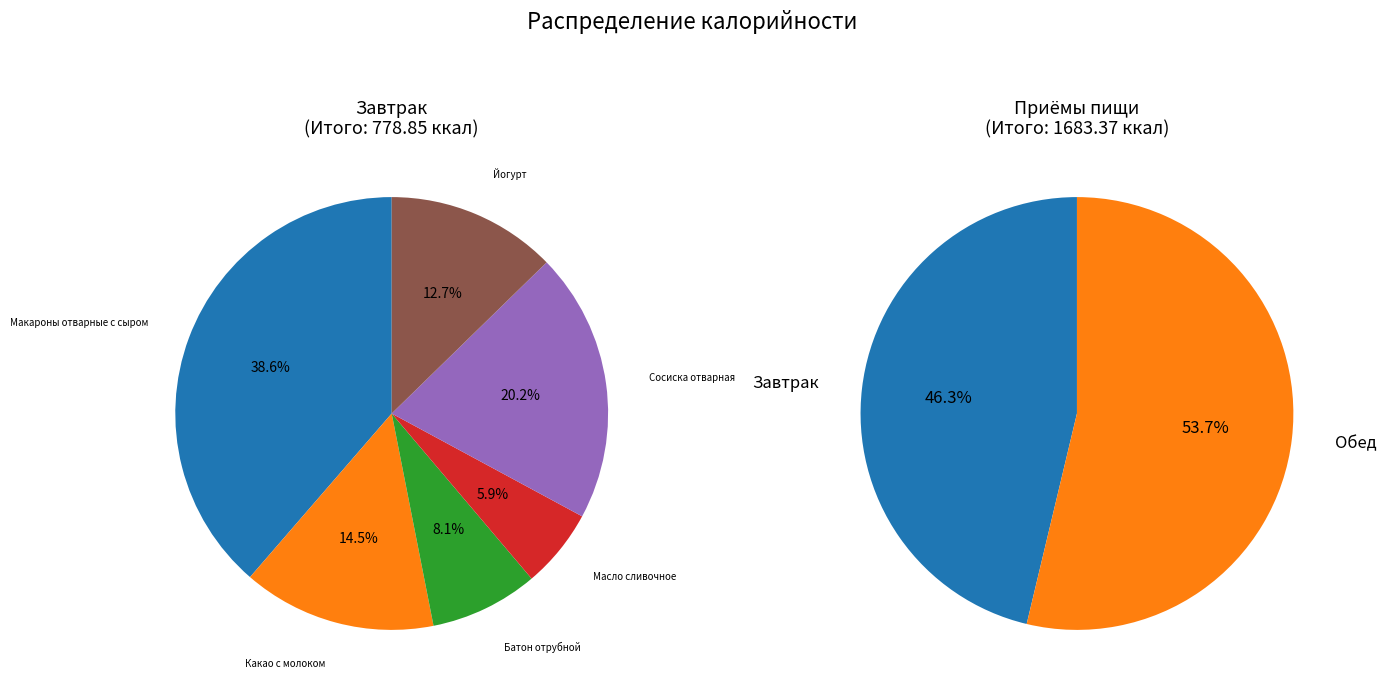

To the nearest percent, what is the combined percentage of Завтрак and Обед?

100%